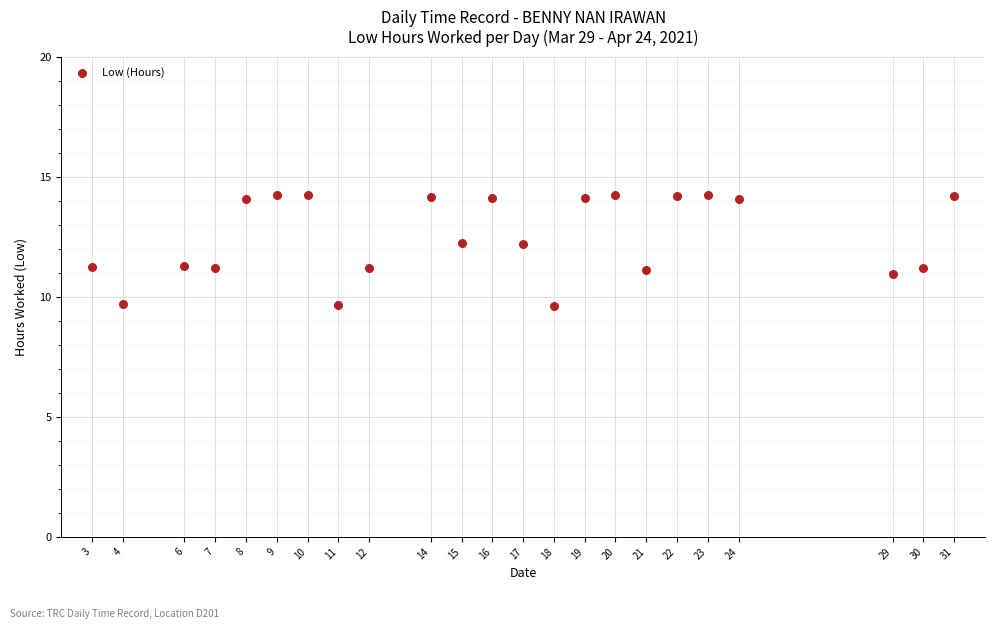

What is the range of X values (max minus min)?

28.0